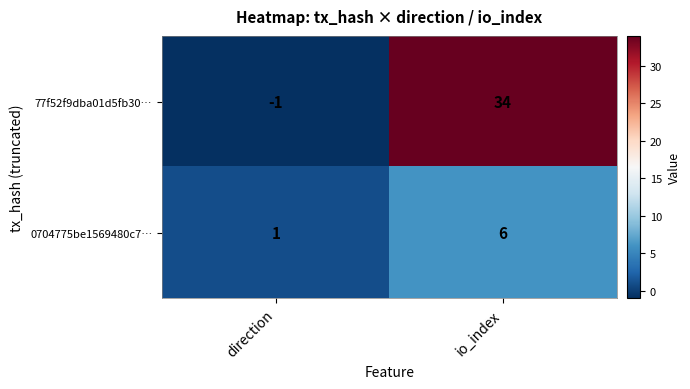

Which series has the widest spread of values?

77f52f9dba01d5fb30…